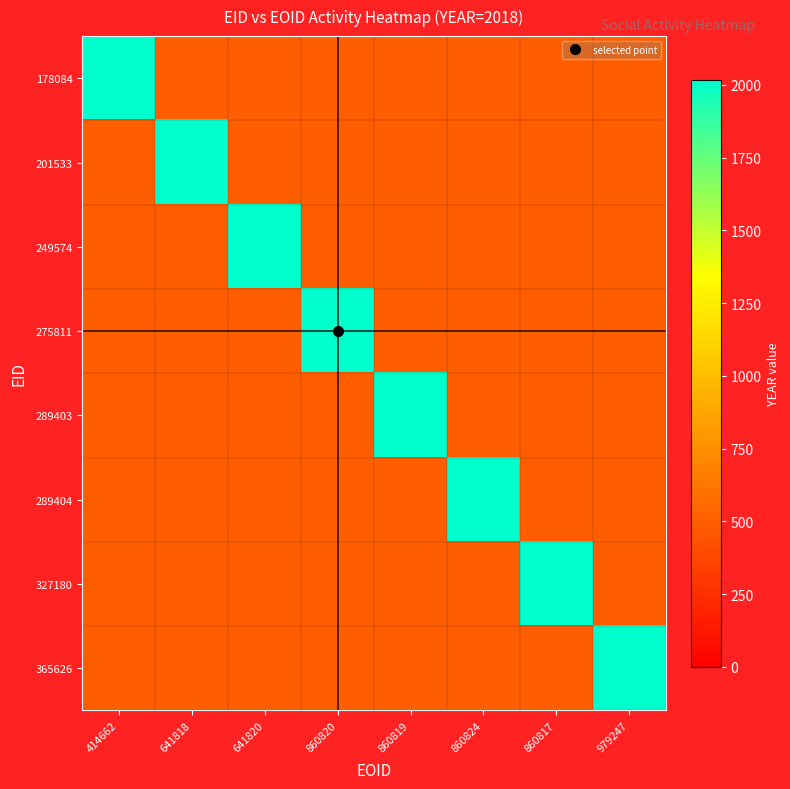

What is the total value across all series at 365626?

2018